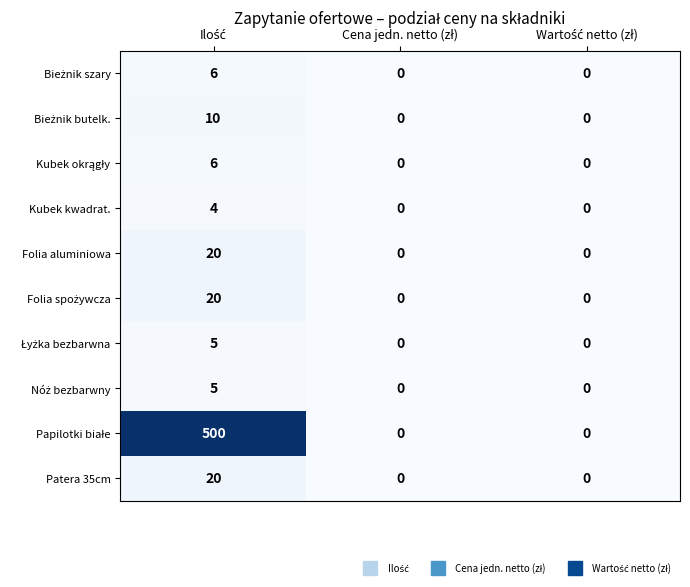

What is the maximum value shown in the chart?

500